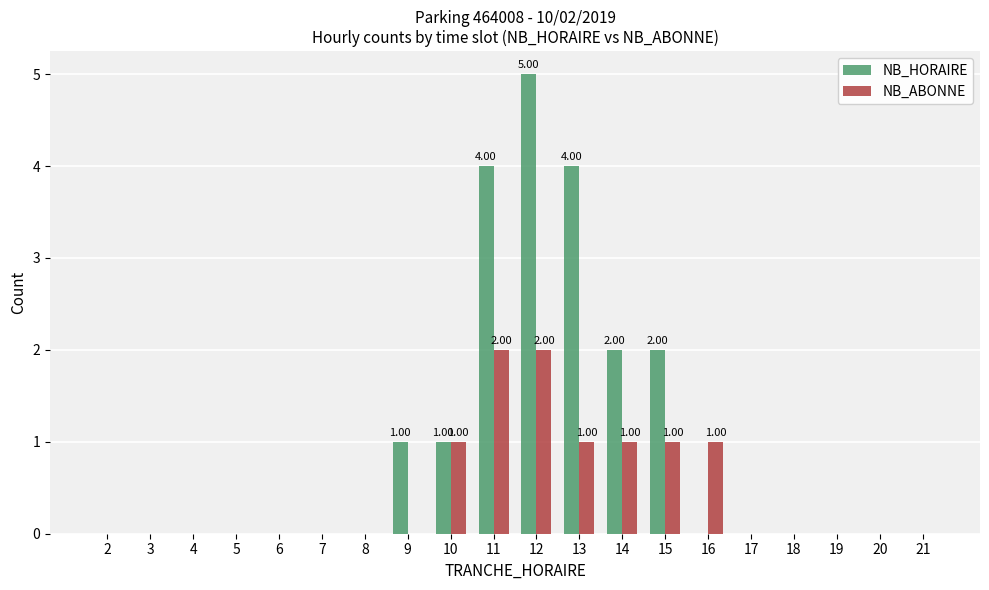

Reading right to left, list all the values displayed in this chart.

NB_HORAIRE: 21=0	20=0	19=0	18=0	17=0	16=0	15=2	14=2	13=4	12=5	11=4	10=1	9=1	8=0	7=0	6=0	5=0	4=0	3=0	2=0
NB_ABONNE: 21=0	20=0	19=0	18=0	17=0	16=1	15=1	14=1	13=1	12=2	11=2	10=1	9=0	8=0	7=0	6=0	5=0	4=0	3=0	2=0